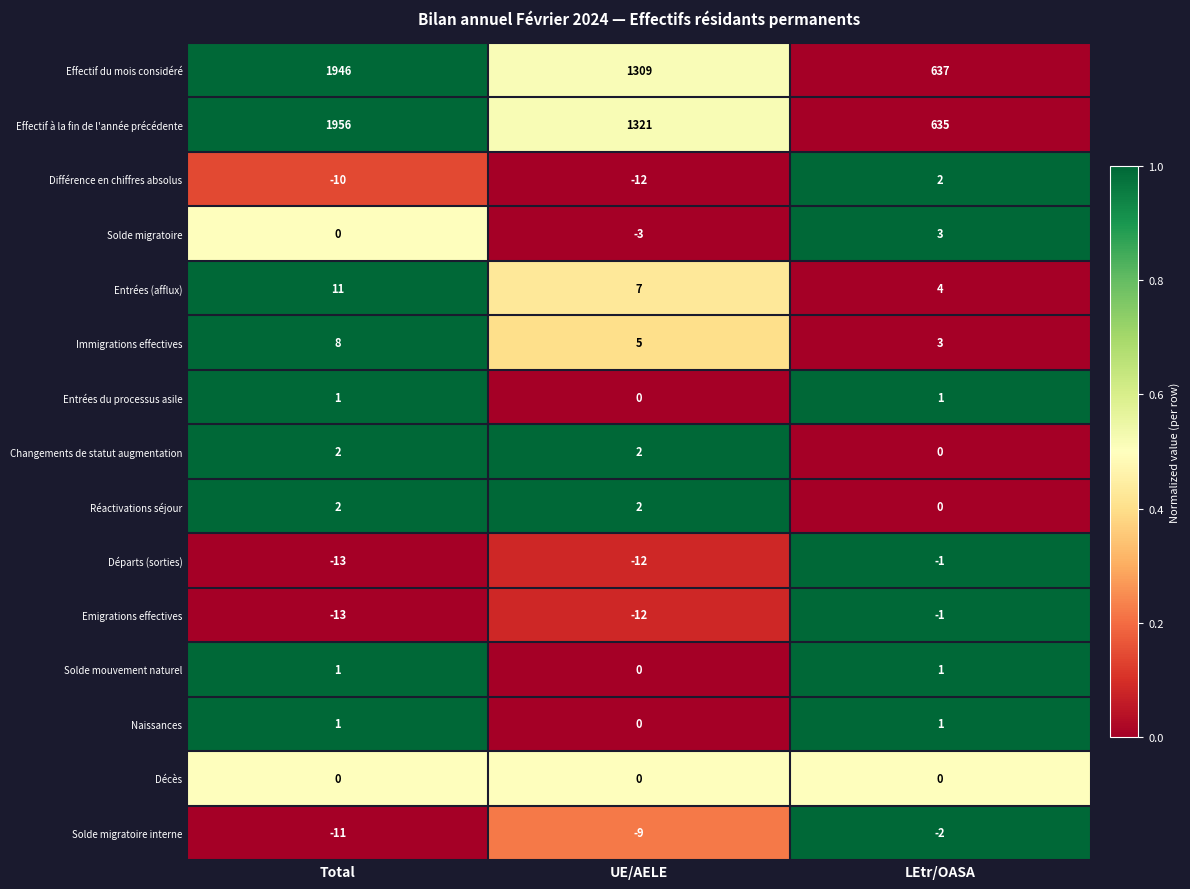

What is the difference between the highest and lowest values at Total?

1969